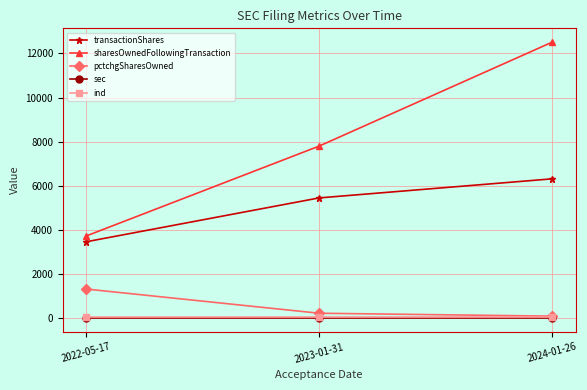

Which series has the largest total across all categories?

sharesOwnedFollowingTransaction